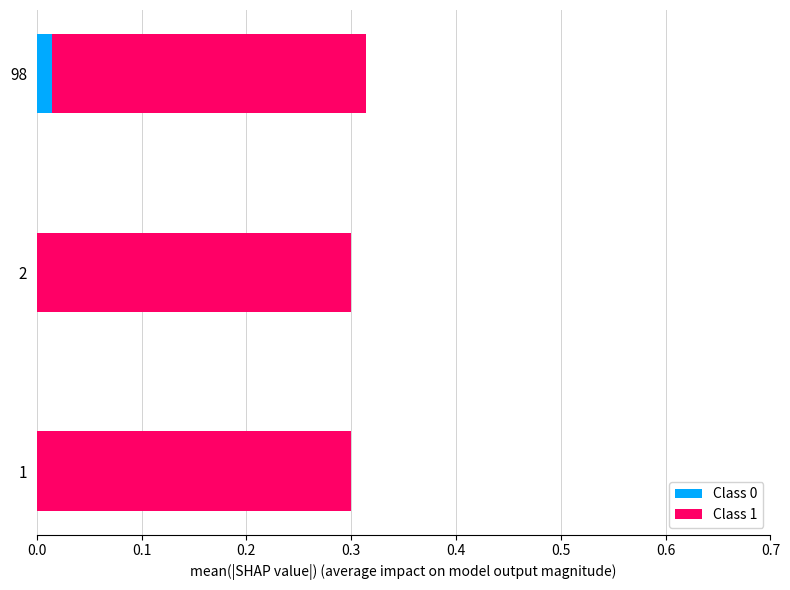

The Class 0 series shows 0.0 at 98. True or false?

True